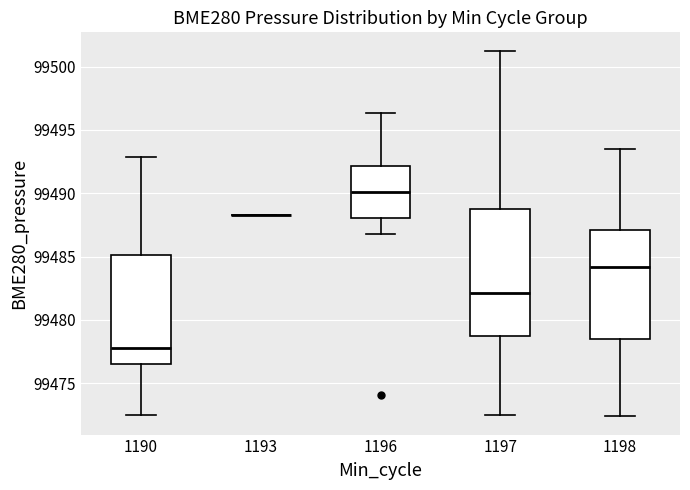

Comparing the boxes themselves (not the whiskers), which one is the tallest?

1197